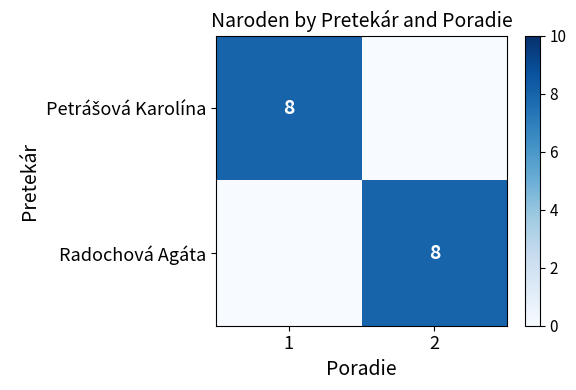

True or false: Petrášová Karolína has a value of 8 at 1.

True